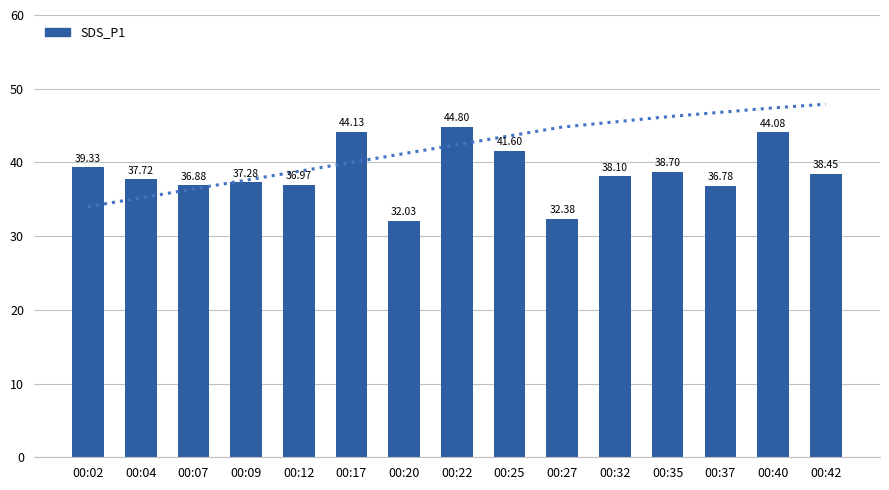

What value does the SDS_P1 series have at 00:20?

32.0